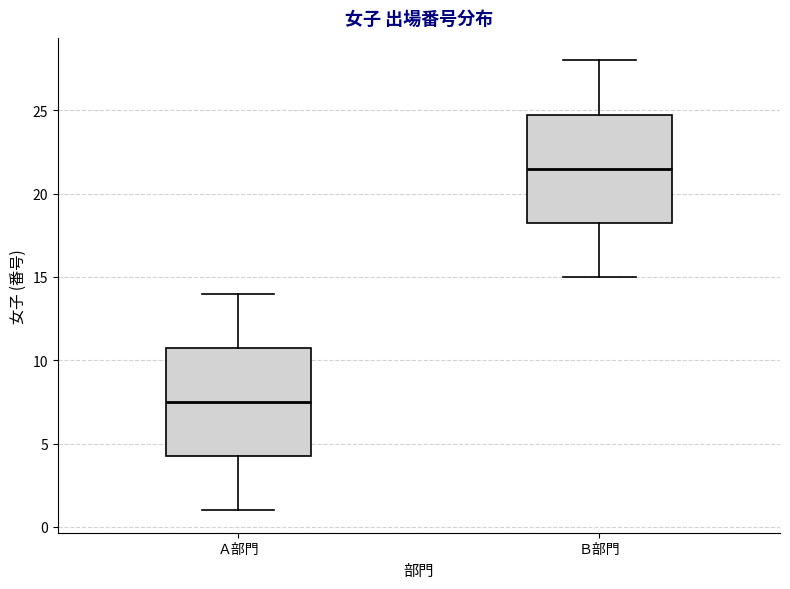

Which box's median line is the highest?

Ｂ部門